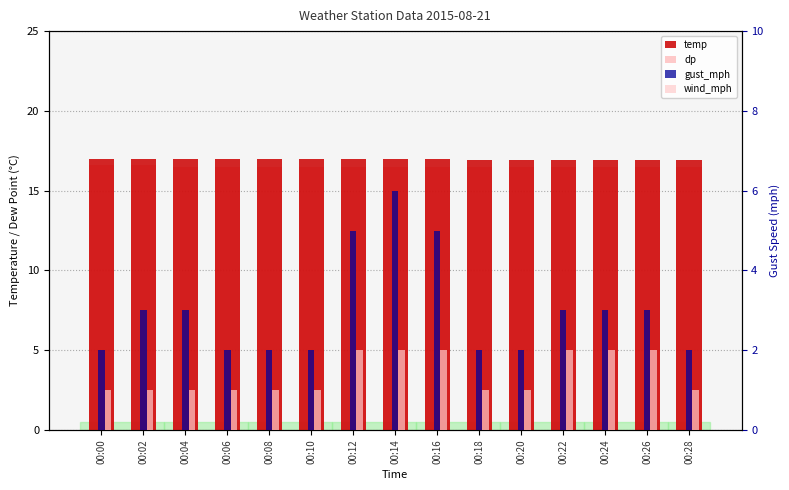

Reading left to right, what are all the values shown in this chart?

temp: 00:00=17.0	00:02=17.0	00:04=17.0	00:06=17.0	00:08=17.0	00:10=17.0	00:12=17.0	00:14=17.0	00:16=17.0	00:18=16.9	00:20=16.9	00:22=16.9	00:24=16.9	00:26=16.9	00:28=16.9
dp: 00:00=16.6	00:02=16.6	00:04=16.5	00:06=16.5	00:08=16.5	00:10=16.5	00:12=16.5	00:14=16.5	00:16=16.5	00:18=16.5	00:20=16.5	00:22=16.5	00:24=16.5	00:26=16.5	00:28=16.5
gust_mph: 00:00=2.0	00:02=3.0	00:04=3.0	00:06=2.0	00:08=2.0	00:10=2.0	00:12=5.0	00:14=6.0	00:16=5.0	00:18=2.0	00:20=2.0	00:22=3.0	00:24=3.0	00:26=3.0	00:28=2.0
wind_mph: 00:00=1.0	00:02=1.0	00:04=1.0	00:06=1.0	00:08=1.0	00:10=1.0	00:12=2.0	00:14=2.0	00:16=2.0	00:18=1.0	00:20=1.0	00:22=2.0	00:24=2.0	00:26=2.0	00:28=1.0